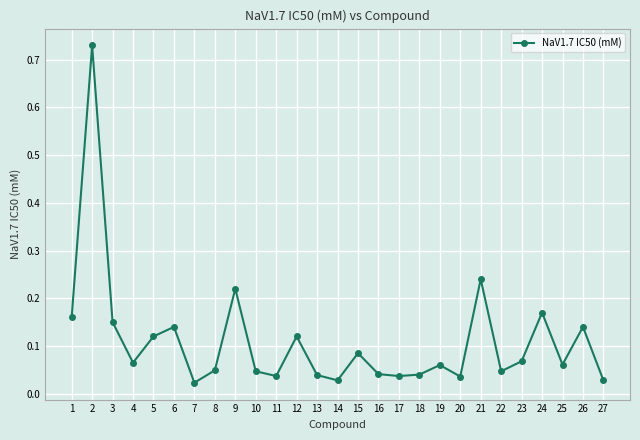

True or false: the data shows 0.2 at 5.

False